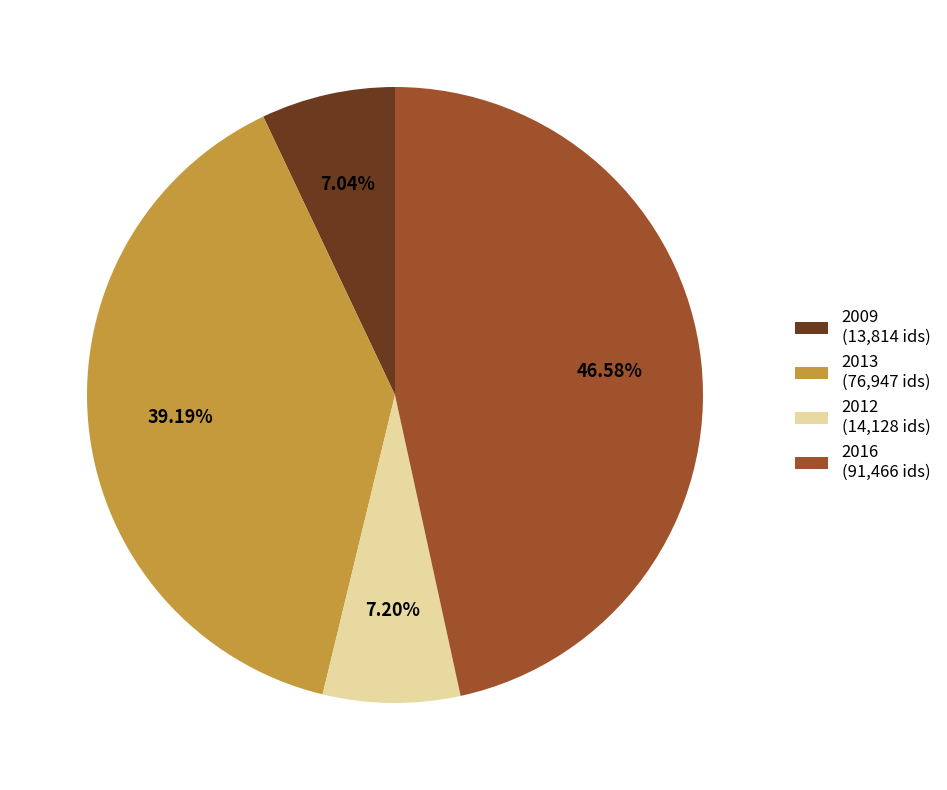

Is the sum of 2009 (13,814 ids) and 2013 (76,947 ids) greater than half?

No